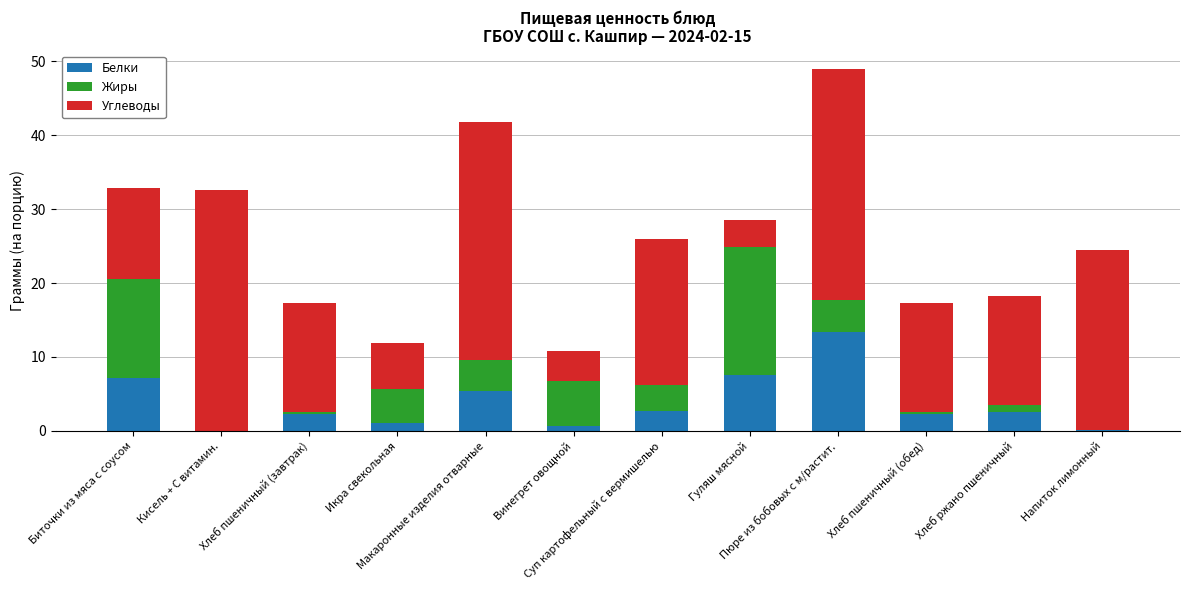

Which category has the lowest value in the Белки series?

Кисель + С витамин.